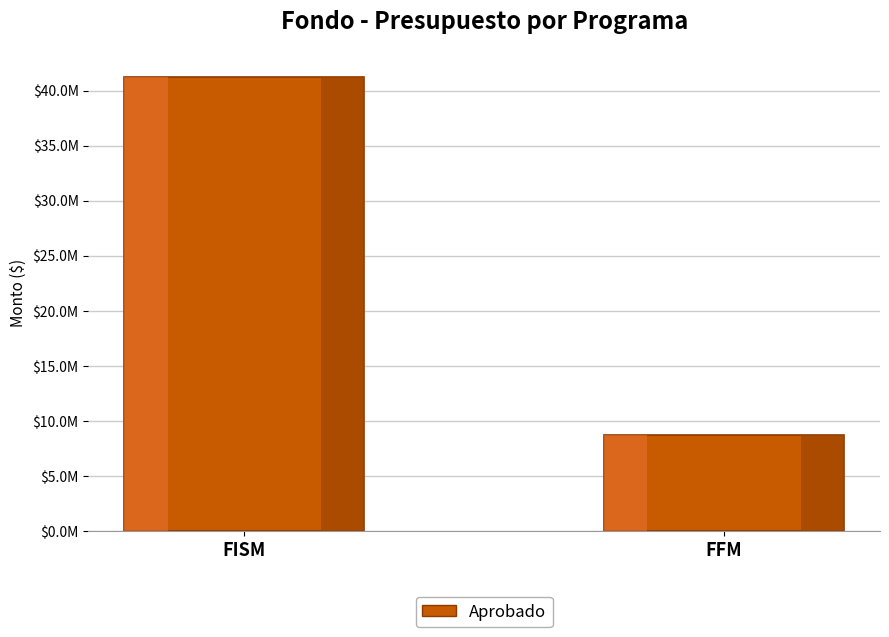

What is the sum of the values at FISM and FFM?

49969107.5